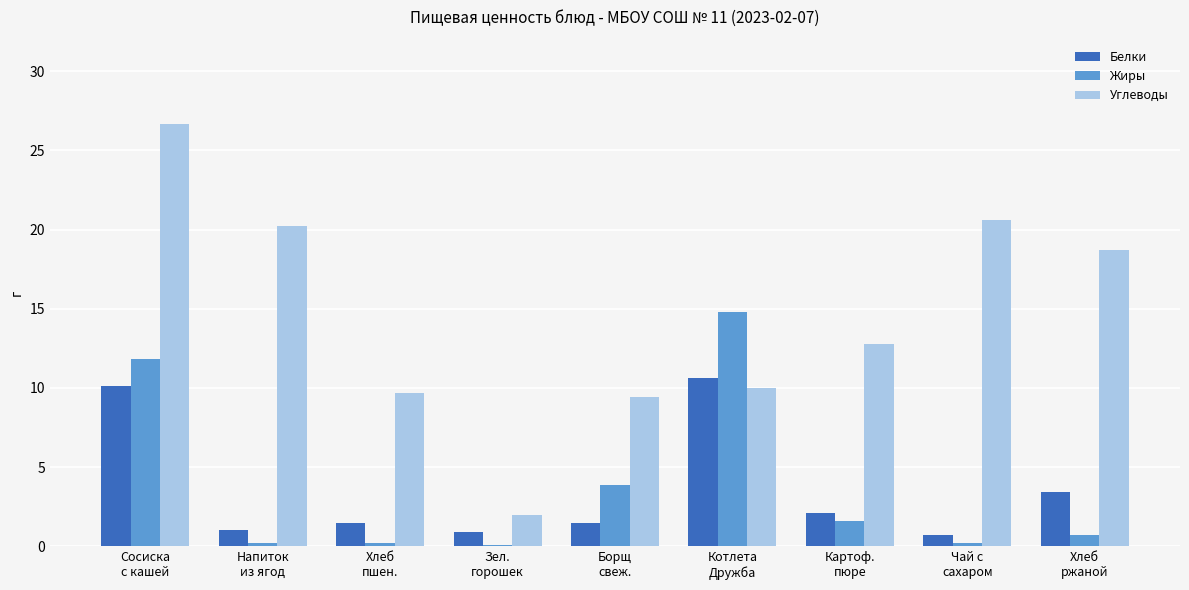

Between Хлеб
пшен. and Котлета
Дружба, which series saw the biggest shift?

Жиры